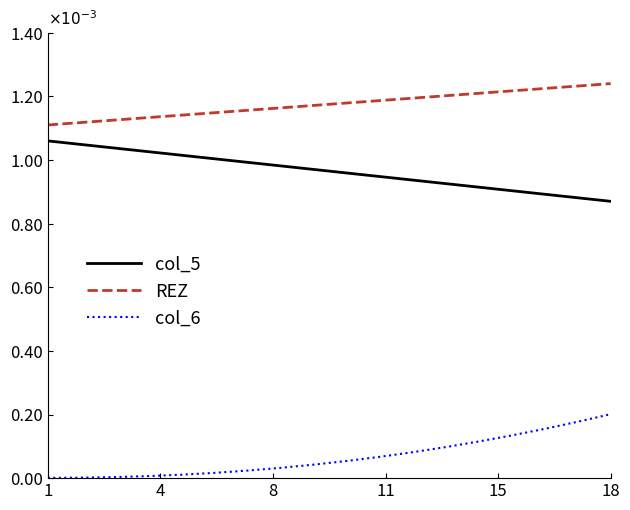

Is this an area chart (filled region under the line)?

No